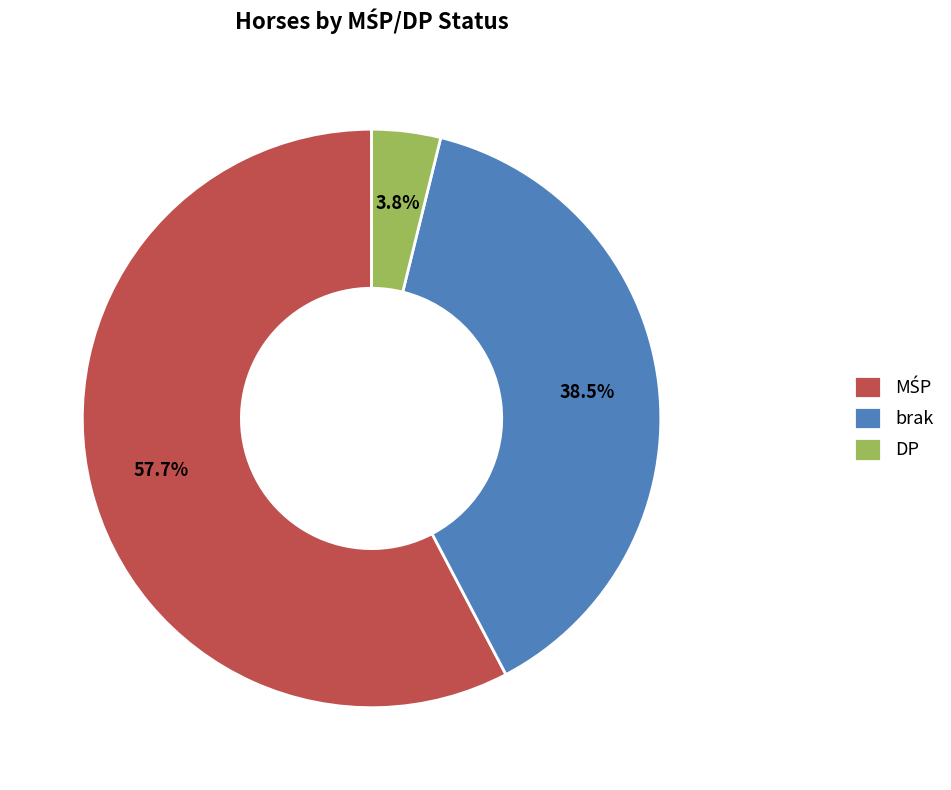

Between DP and brak, which is larger?

brak